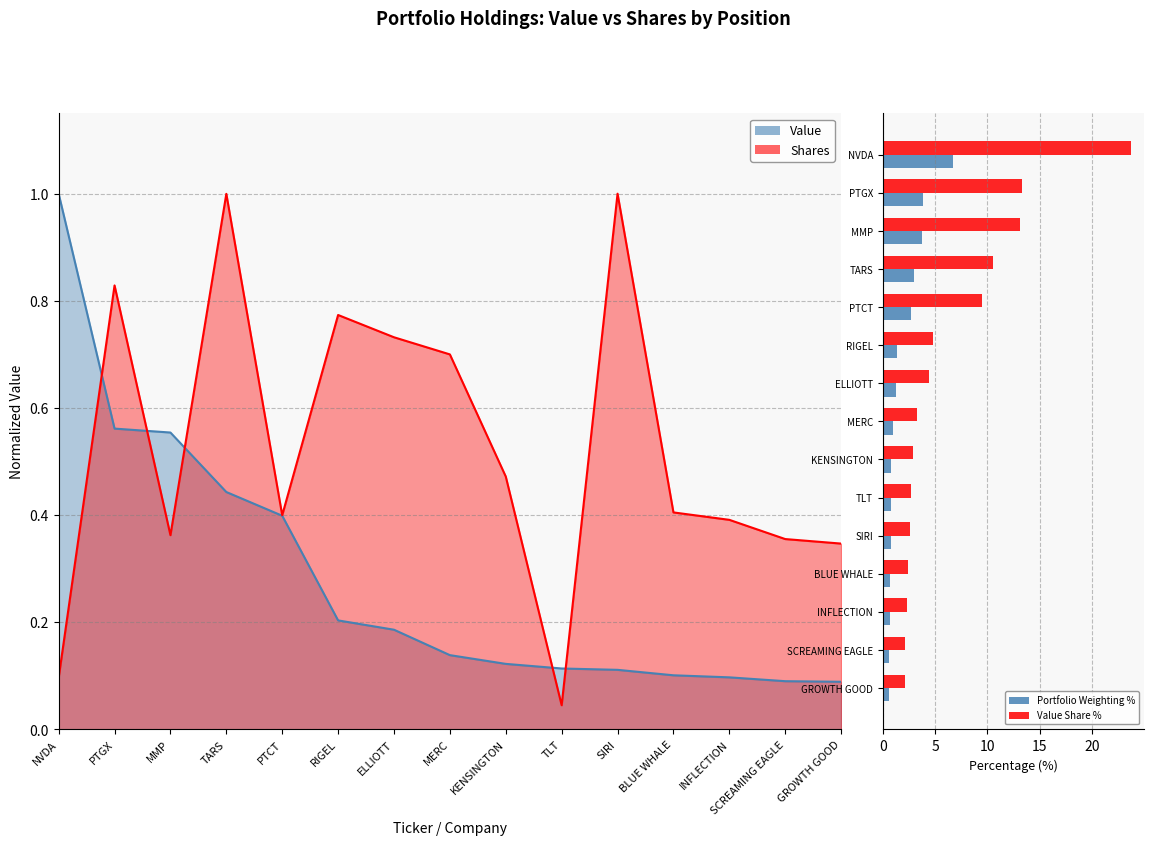

What is the approximate value of Weighting % at ELLIOTT?

1.3